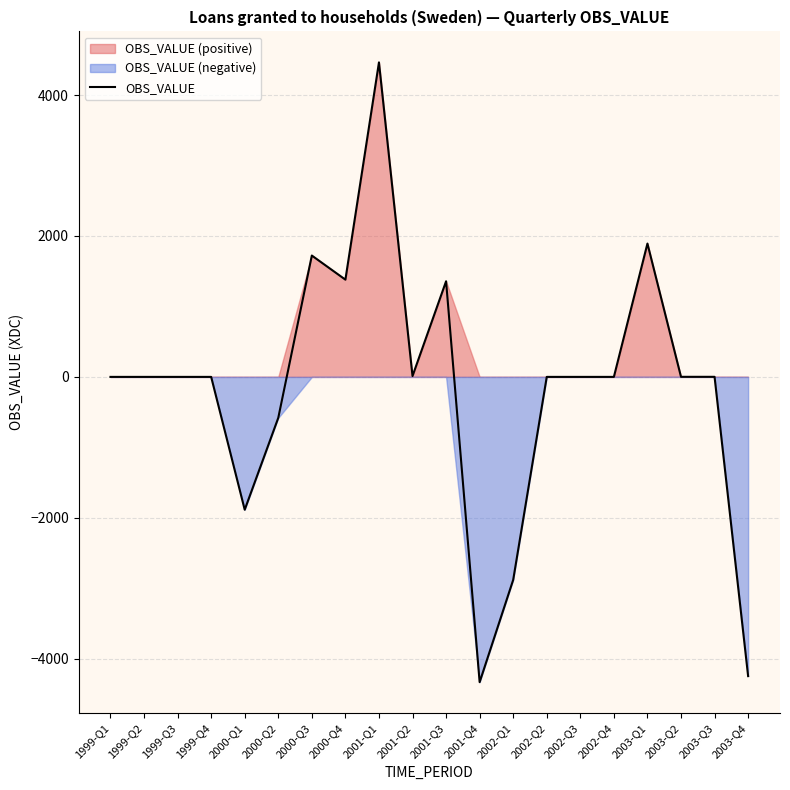

Does the chart have visible grid lines?

Yes